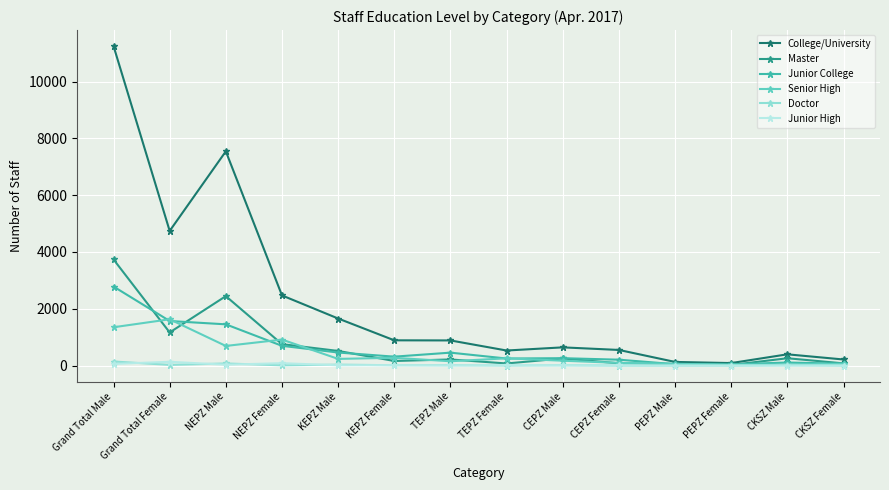

Does the chart have visible grid lines?

Yes